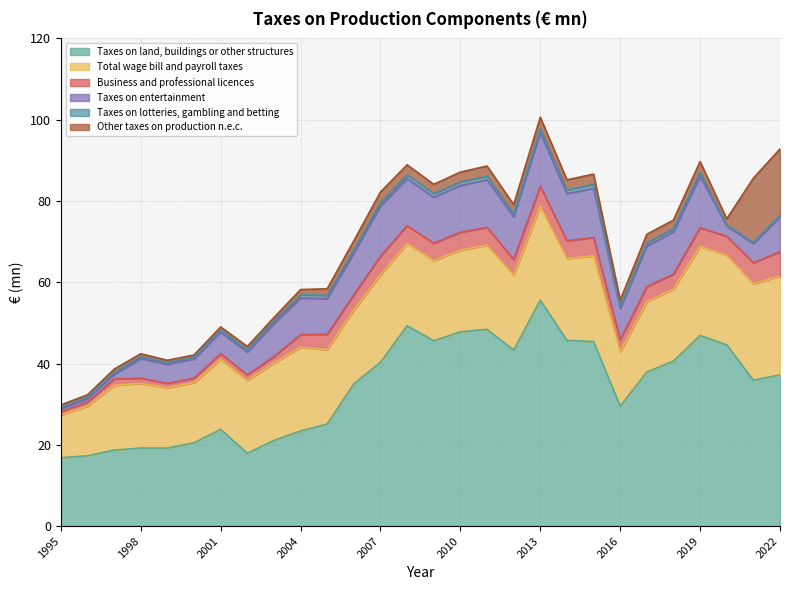

At which category is the sum across all series the highest?

2013